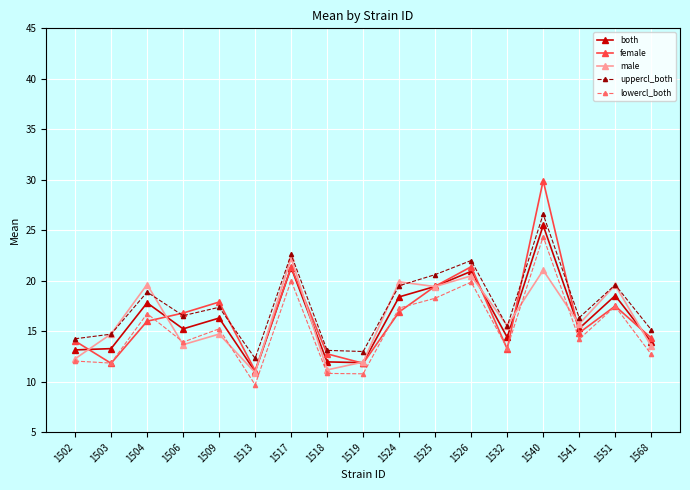

What is the difference between the highest and lowest values at 1551?

2.1